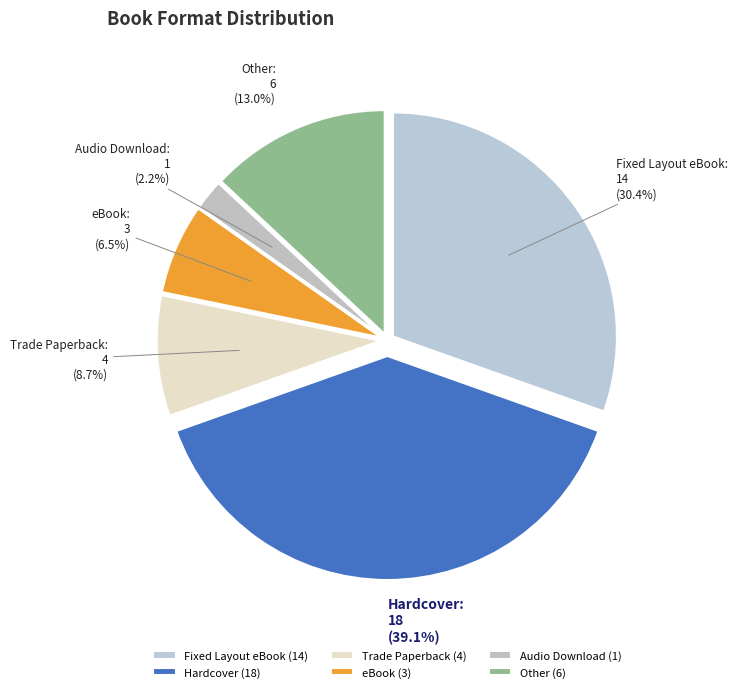

Combined, do Other and eBook account for over 50%?

No